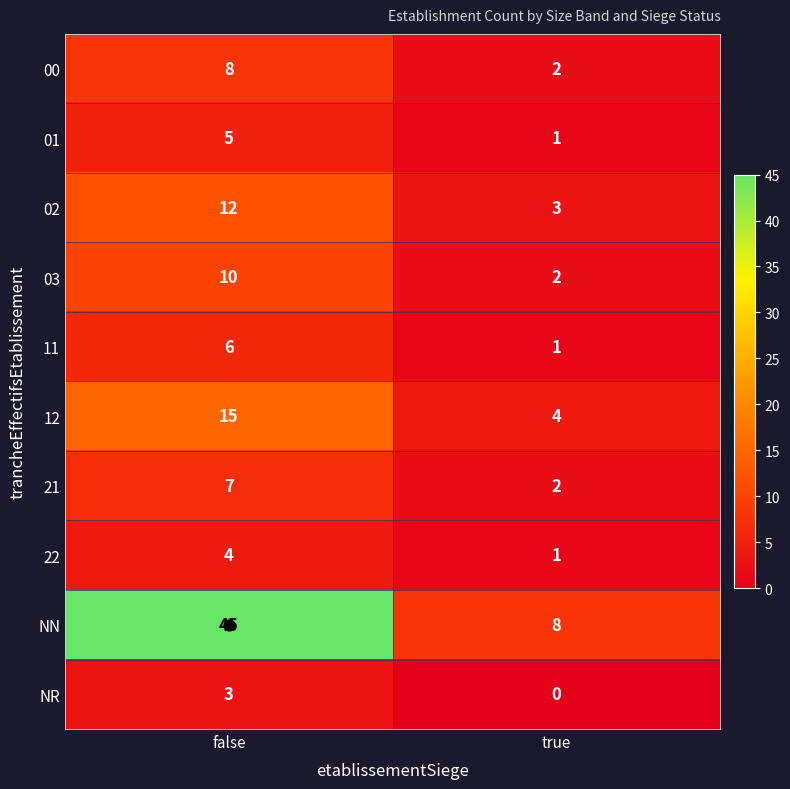

What is the sum of the 02 values at false and true?

15